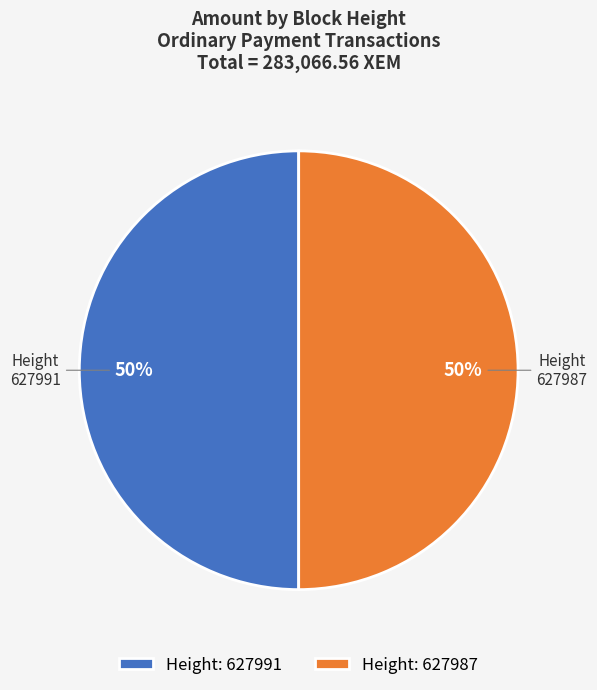

To the nearest percent, what percentage of the pie is Height: 627987?

50%